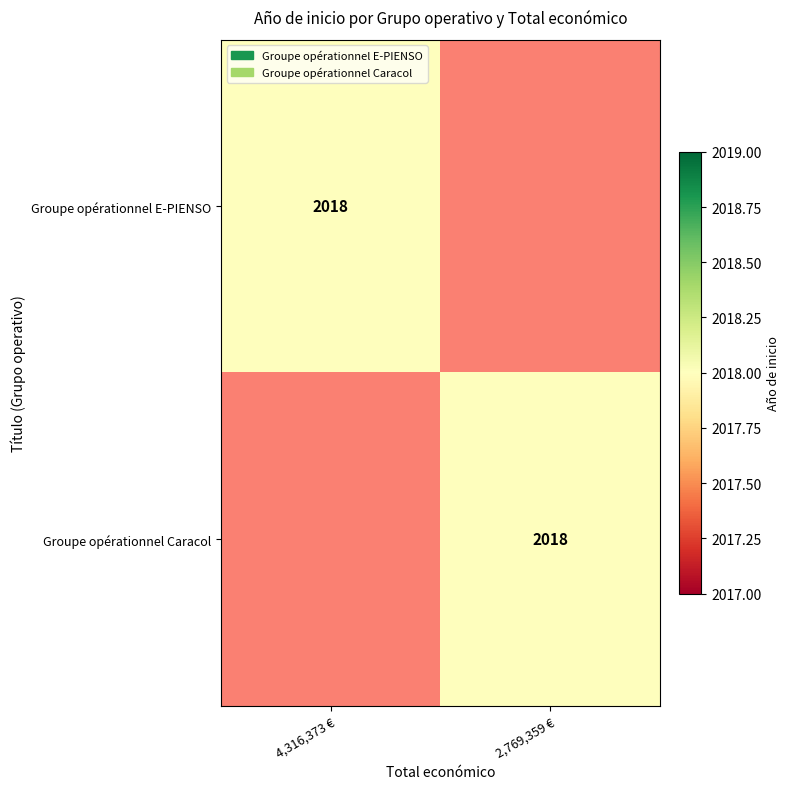

The Groupe opérationnel Caracol series shows 1309 at 2,769,359 €. True or false?

False